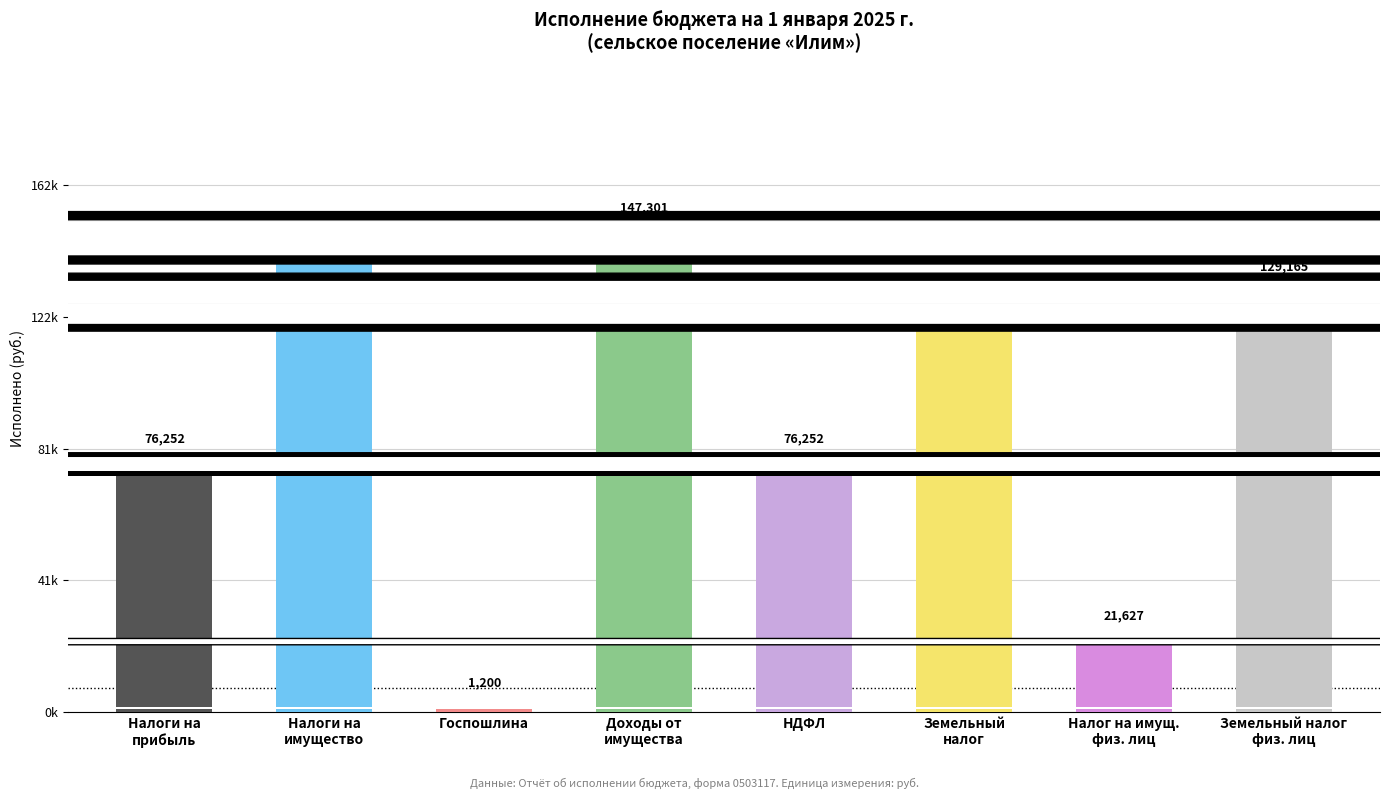

Are the bars horizontal?

No